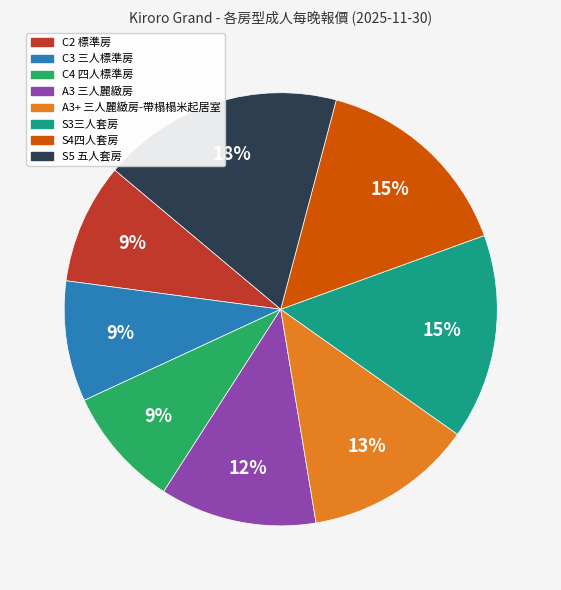

Which has a higher value, A3+ 三人麗緻房-帶榻榻米起居室 or S3三人套房?

S3三人套房